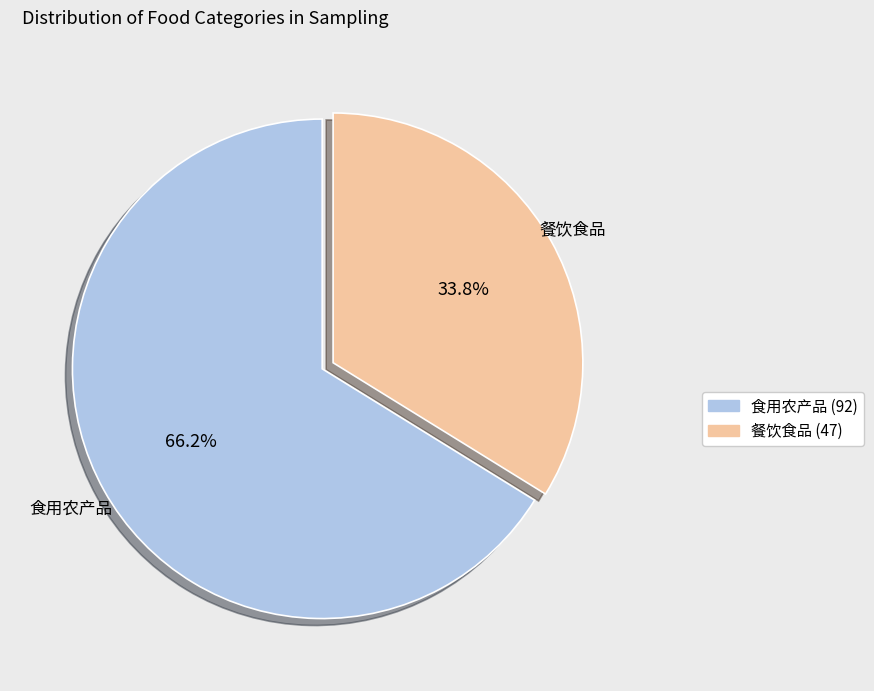

How many slices are in this pie chart?

2